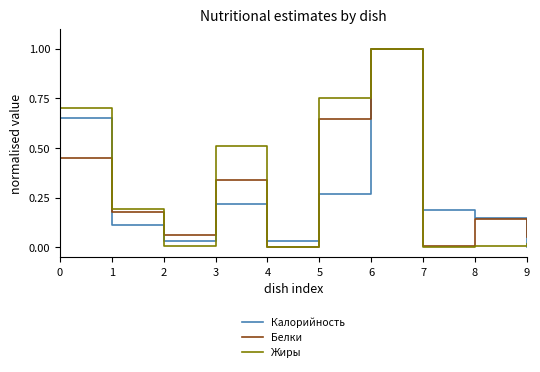

In Калорийность, how many points are lower than both neighbors (excluding endpoints)?

2